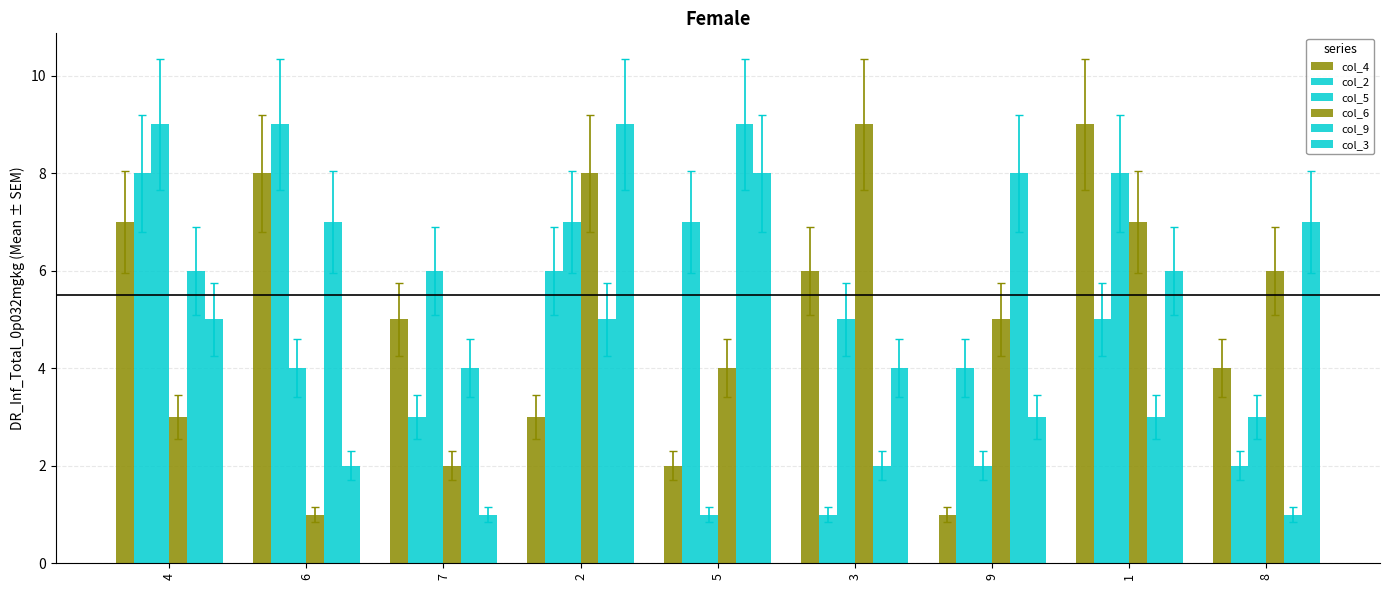

What is the label of the 3rd bar from the left?

7